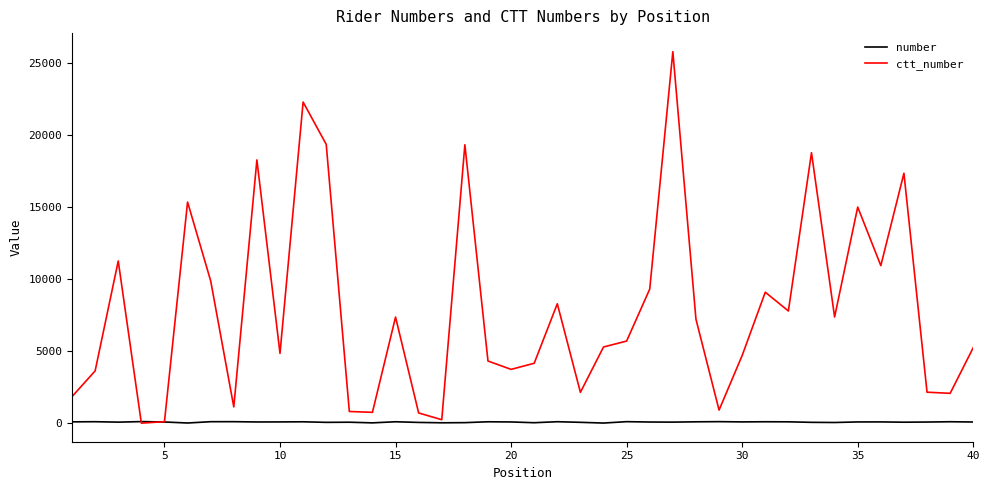

List the series in order of their peak value, lowest first.

number, ctt_number